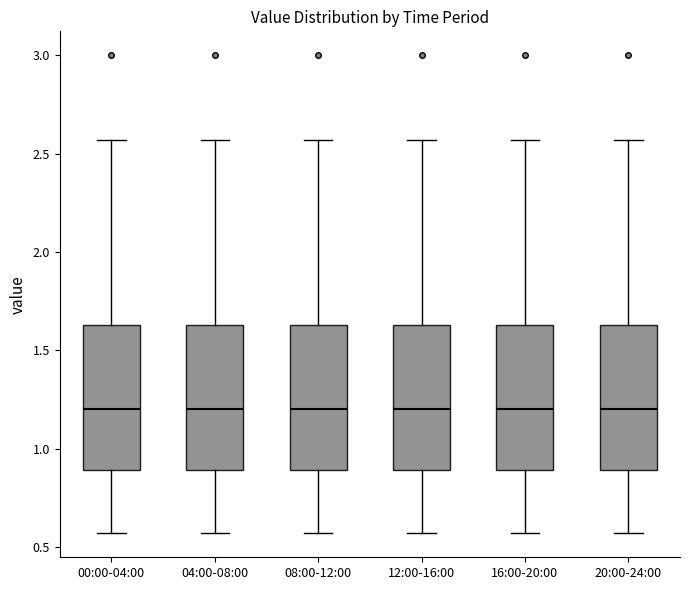

Reading left to right, read every box against the y-axis: the position of its median line, the range the box covers, and the ends of its whiskers. The values are not printed on the chart, so give them approximately, as read against the axis.

00:00-04:00: median 1.20, box 0.90 to 1.65, whiskers 0.55 to 2.55
04:00-08:00: median 1.20, box 0.90 to 1.65, whiskers 0.55 to 2.55
08:00-12:00: median 1.20, box 0.90 to 1.65, whiskers 0.55 to 2.55
12:00-16:00: median 1.20, box 0.90 to 1.65, whiskers 0.55 to 2.55
16:00-20:00: median 1.20, box 0.90 to 1.65, whiskers 0.55 to 2.55
20:00-24:00: median 1.20, box 0.90 to 1.65, whiskers 0.55 to 2.55